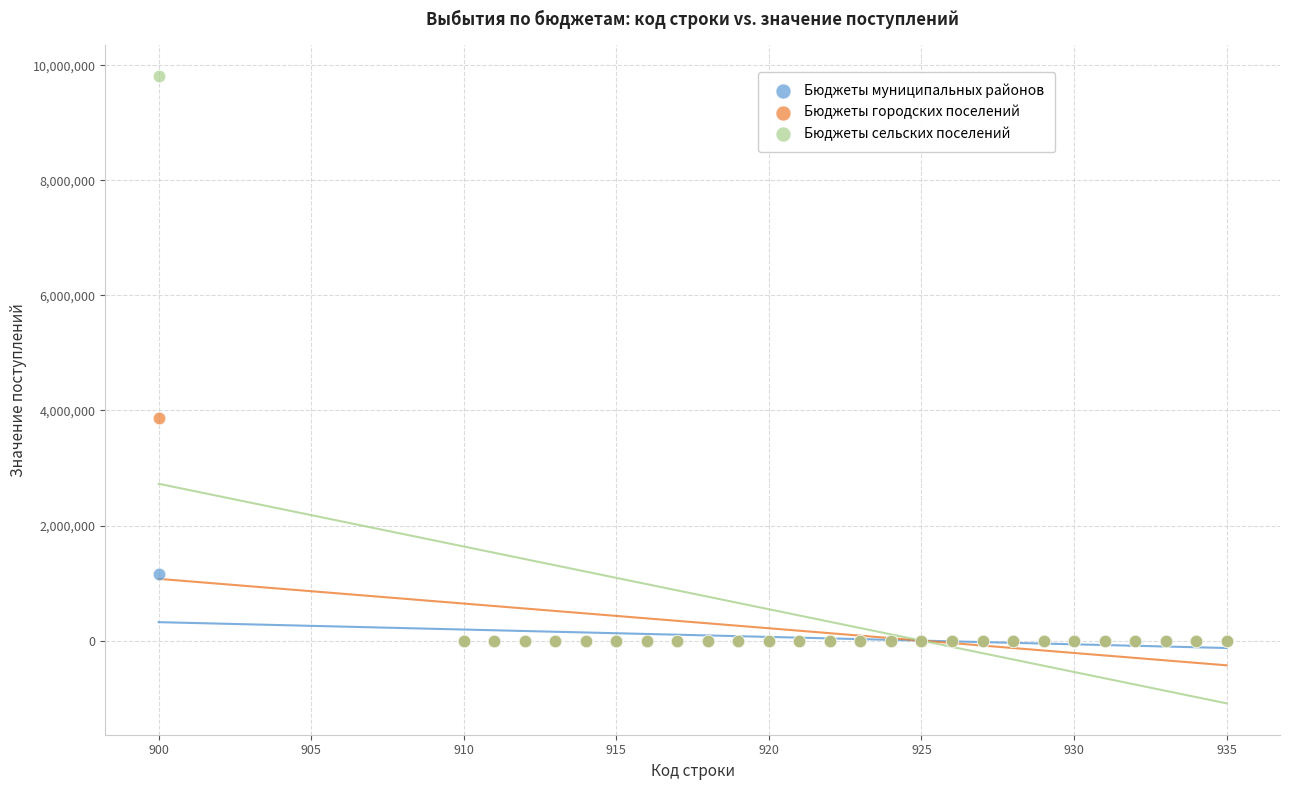

Across all series, what Y value is closest to 4906362?

3863532